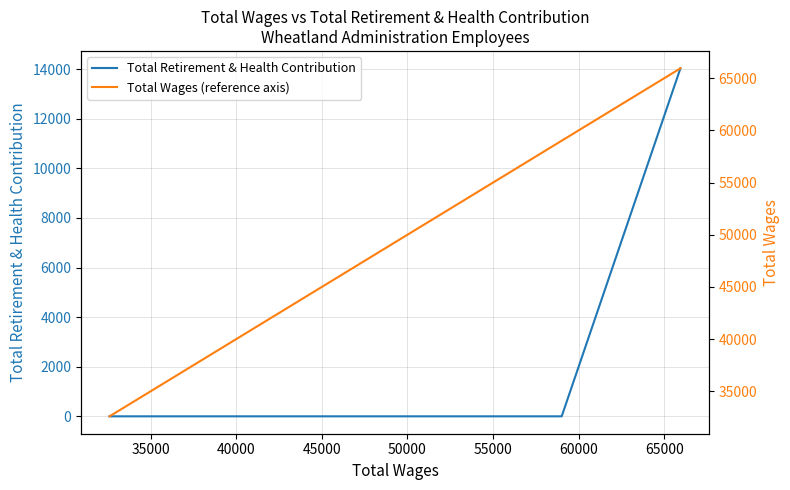

How many Total Retirement & Health Contribution values are between 0 and 14032?

3